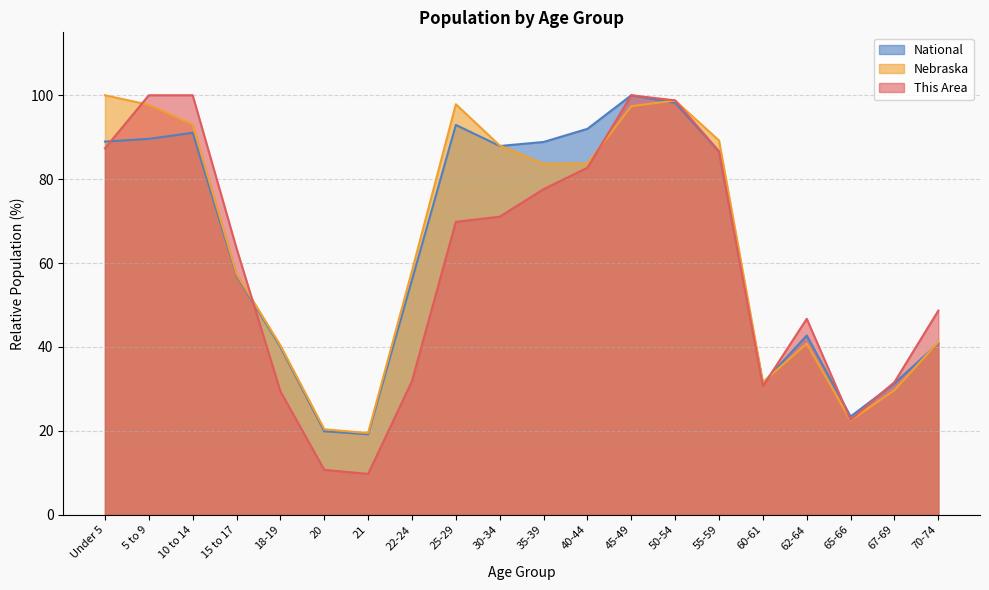

In This Area, how many points are higher than both neighbors (excluding endpoints)?

2